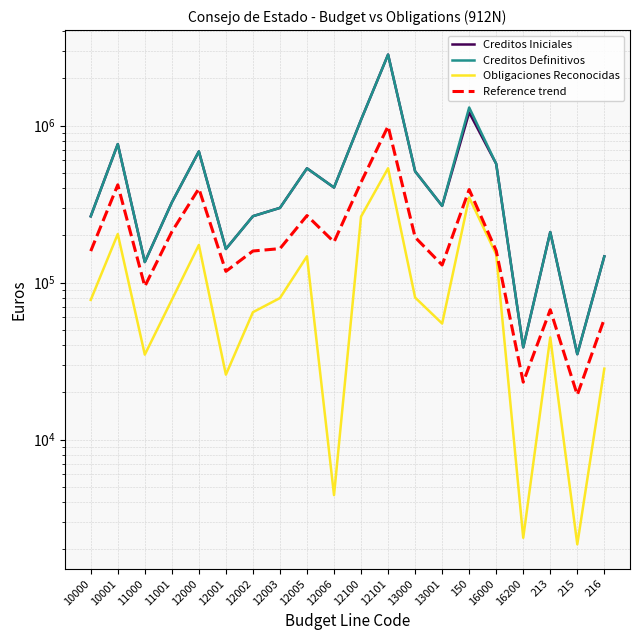

What position from the left is 10001?

2